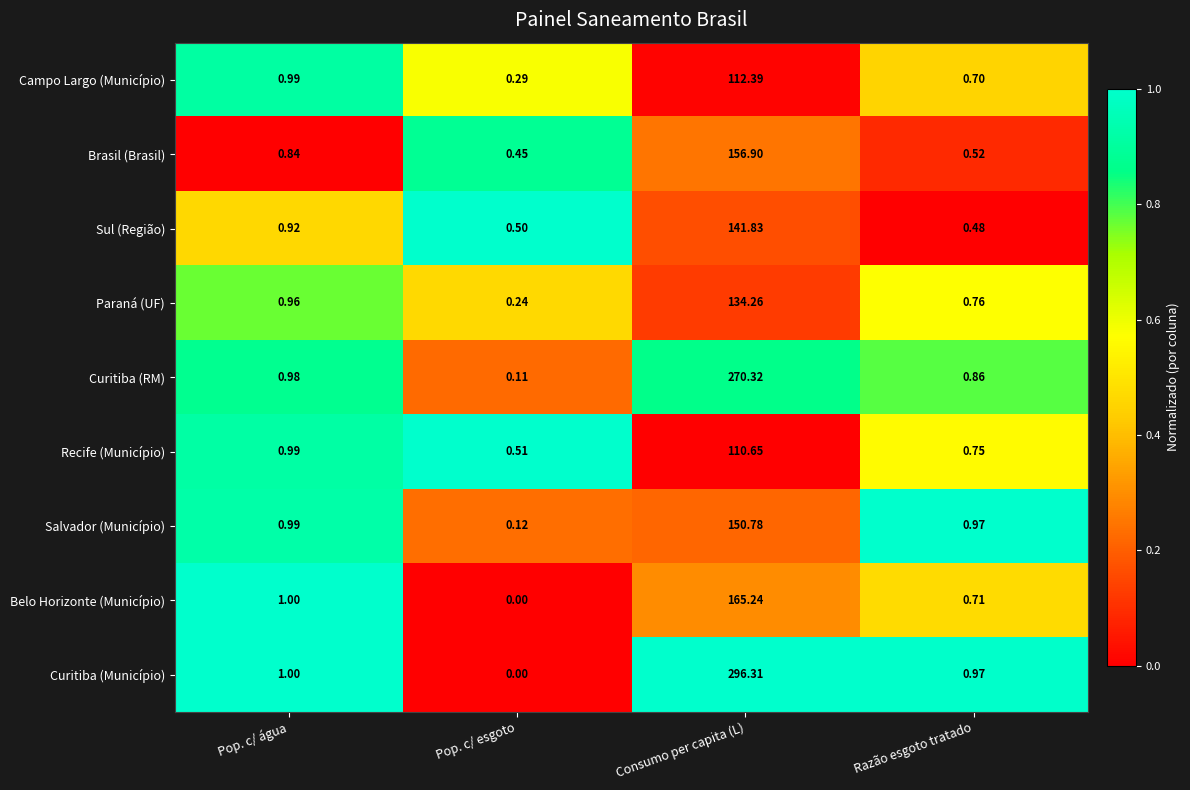

Which category has the highest value across all series?

Consumo per capita (L)